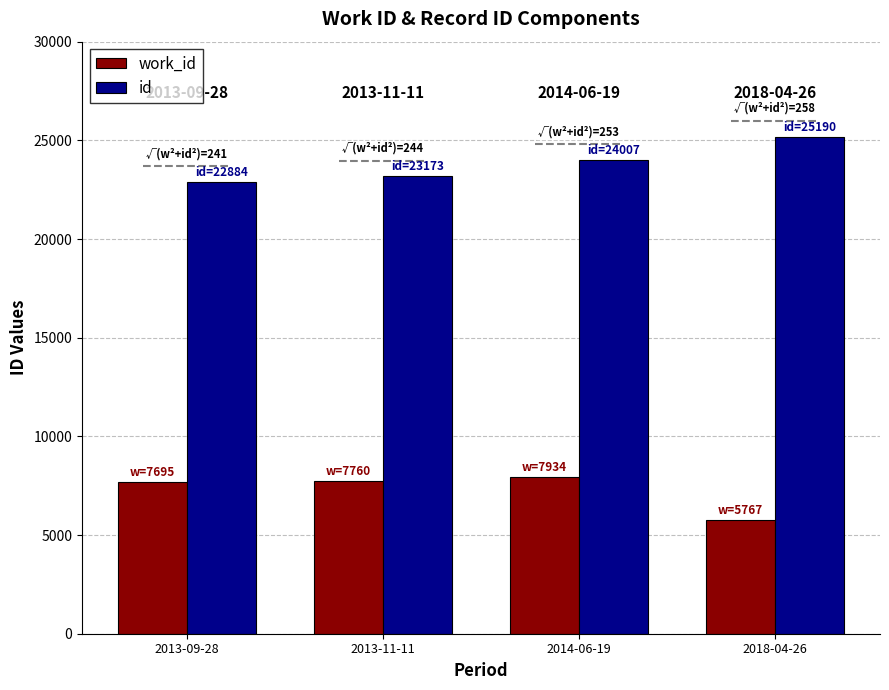

What position from the right is 2014-06-19?

2